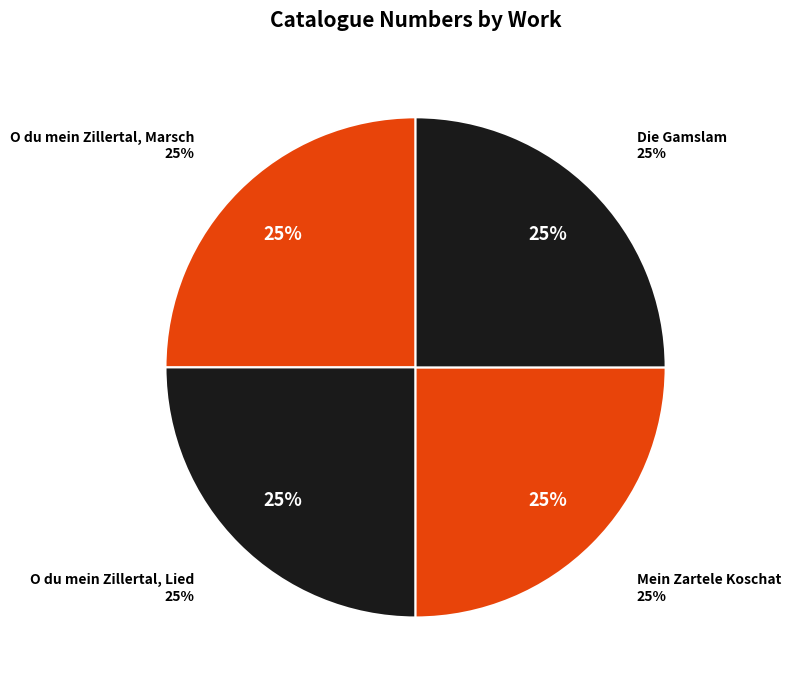

Is there a majority slice in this chart?

No